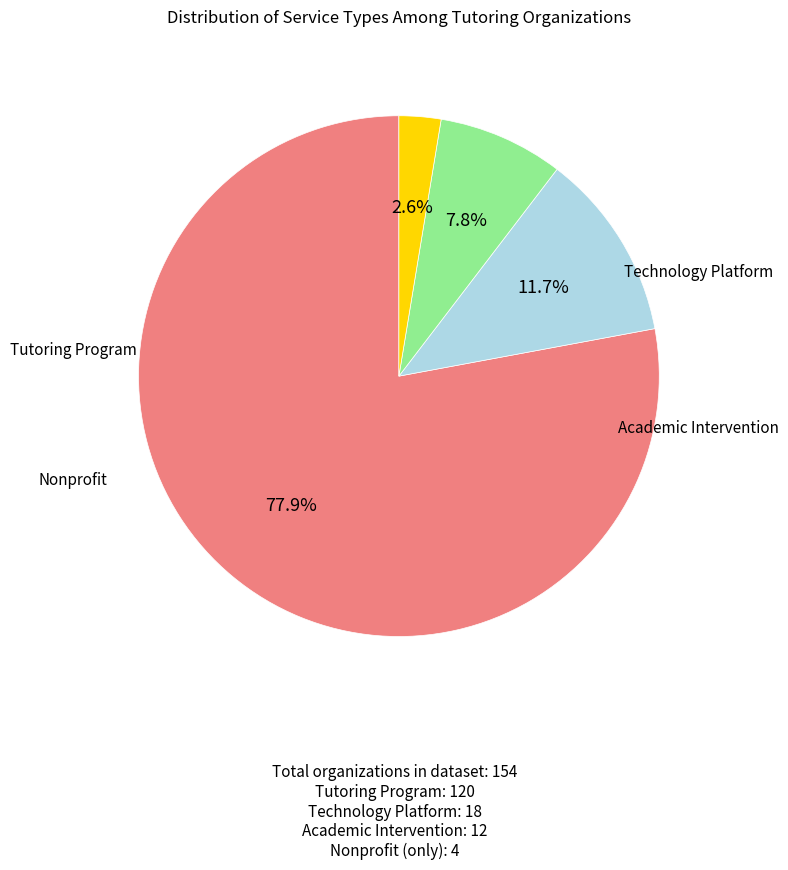

To the nearest percent, what is the difference between the largest and smallest slice percentages?

75%